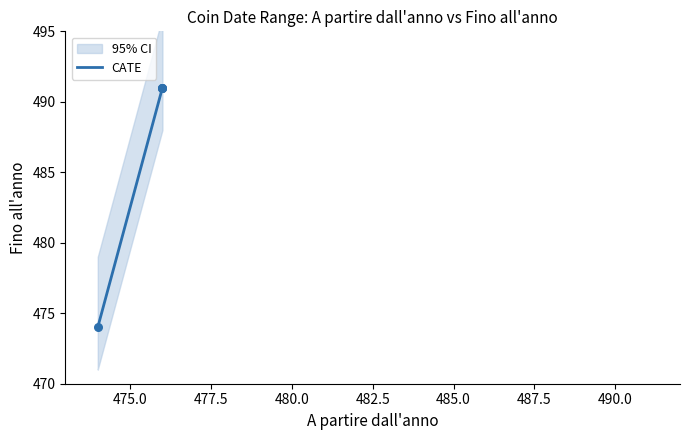

Which has a higher value, 476 or 476?

476